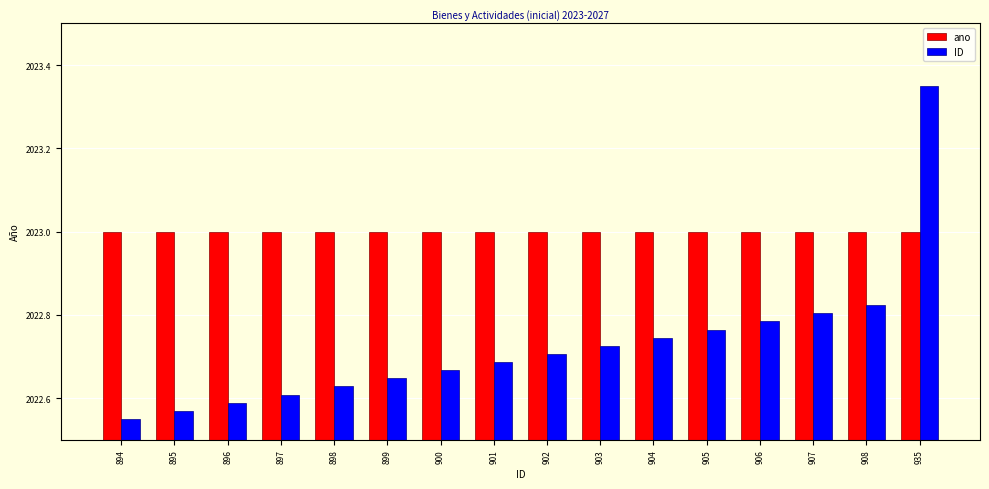

How many bars are there in each group?

2